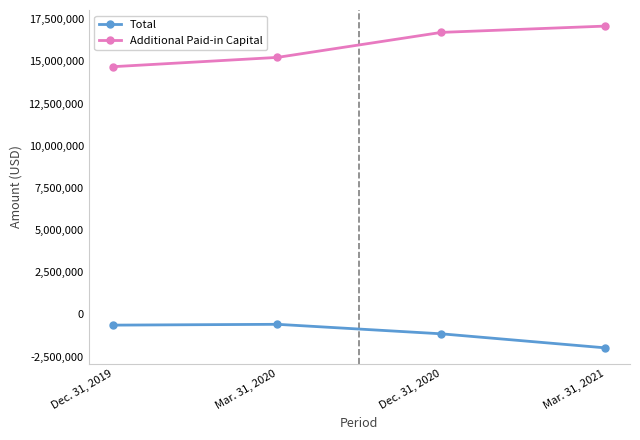

Between Dec. 31, 2020 and Mar. 31, 2021, which series saw the biggest shift?

Total